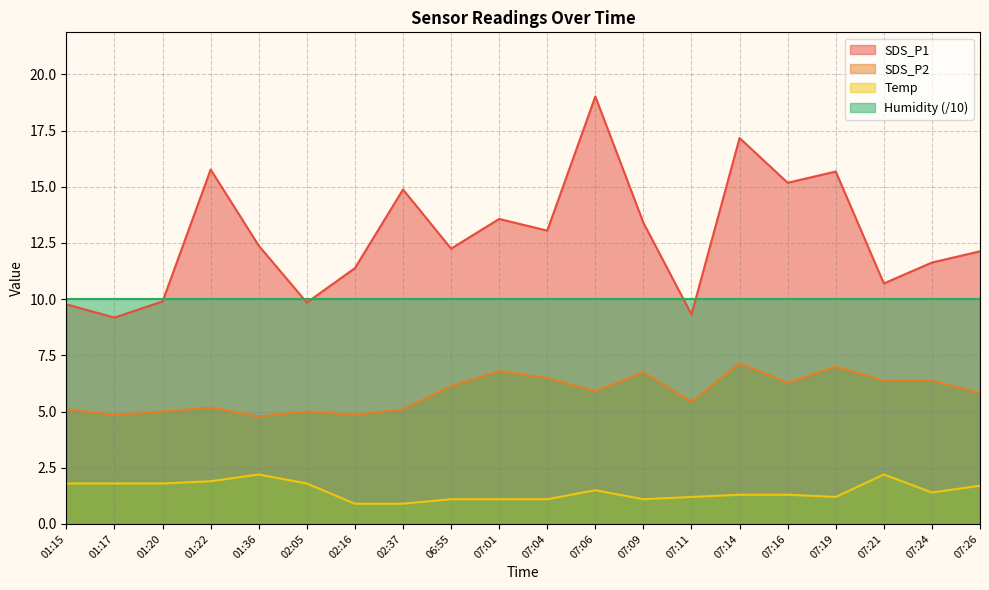

True or false: SDS_P1 and SDS_P2 intersect in this chart.

False